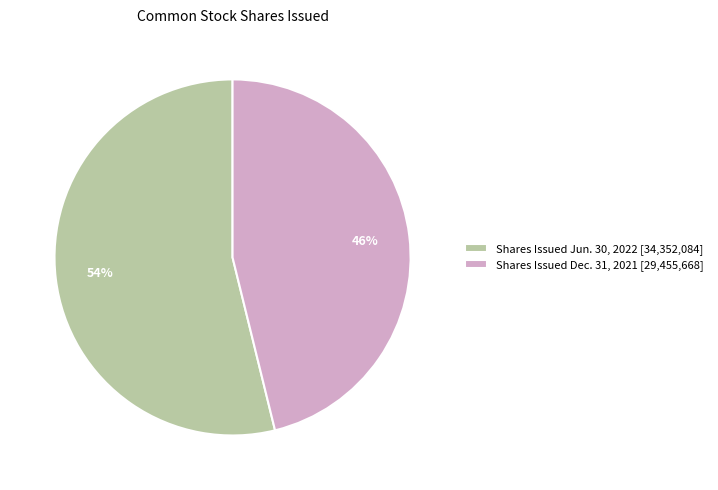

To the nearest percent, what portion does Shares Issued Jun. 30, 2022 [34,352,084] represent?

54%